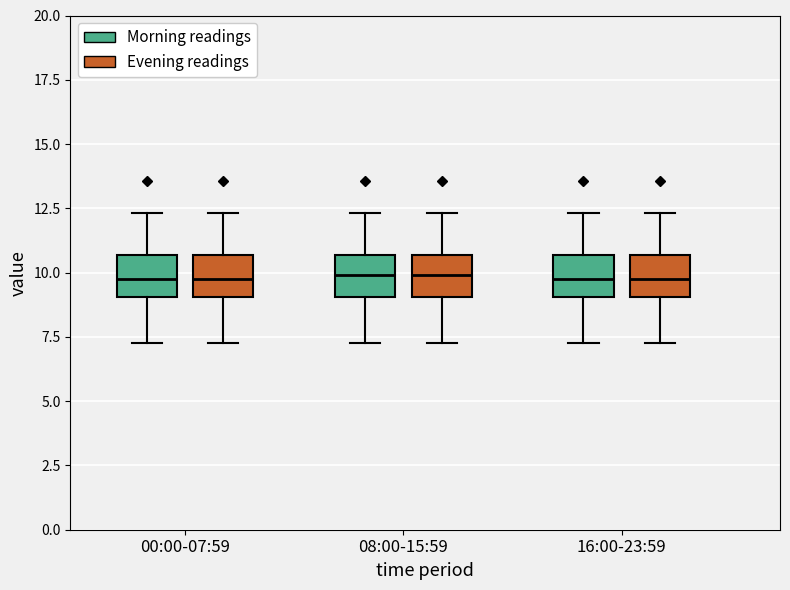

Where does the median line of the box for 08:00-15:59 (Evening readings) sit on the y-axis? The values are not printed on the chart, so give them approximately, as read against the axis.

10.0